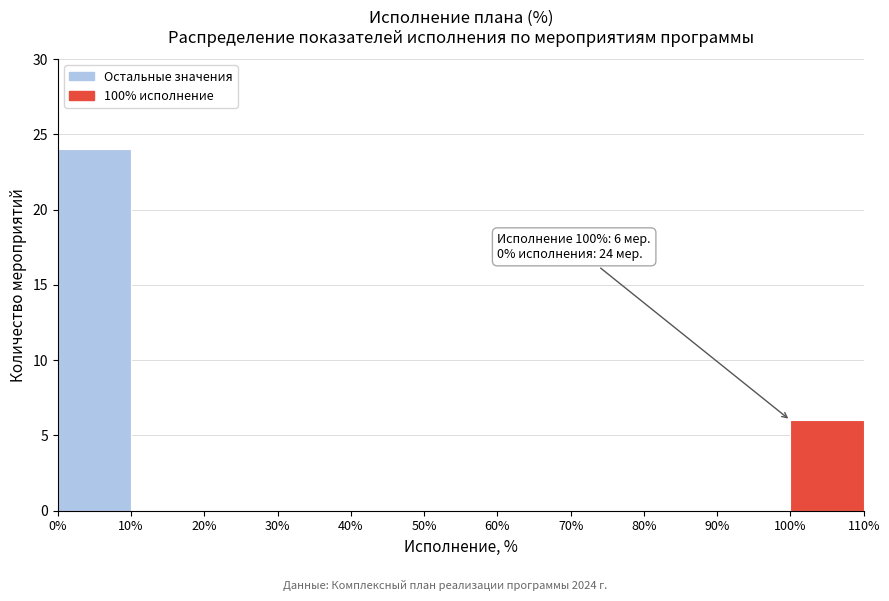

Over which range of the x-axis is the bar tallest?

0% to 10%